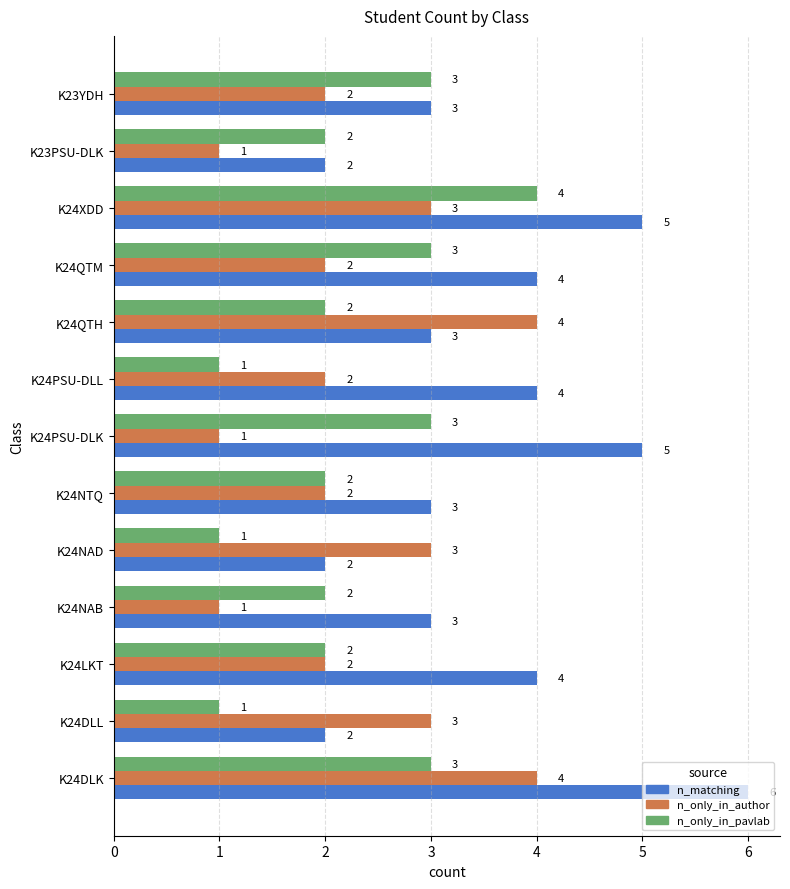

Rank the series at K24NAD from lowest to highest value.

n_only_in_pavlab, n_matching, n_only_in_author